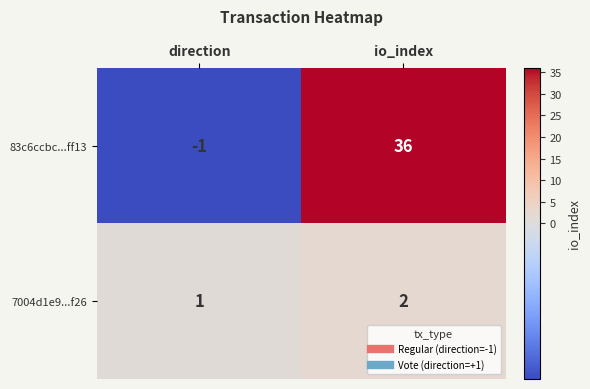

At which category is the sum across all series the highest?

io_index